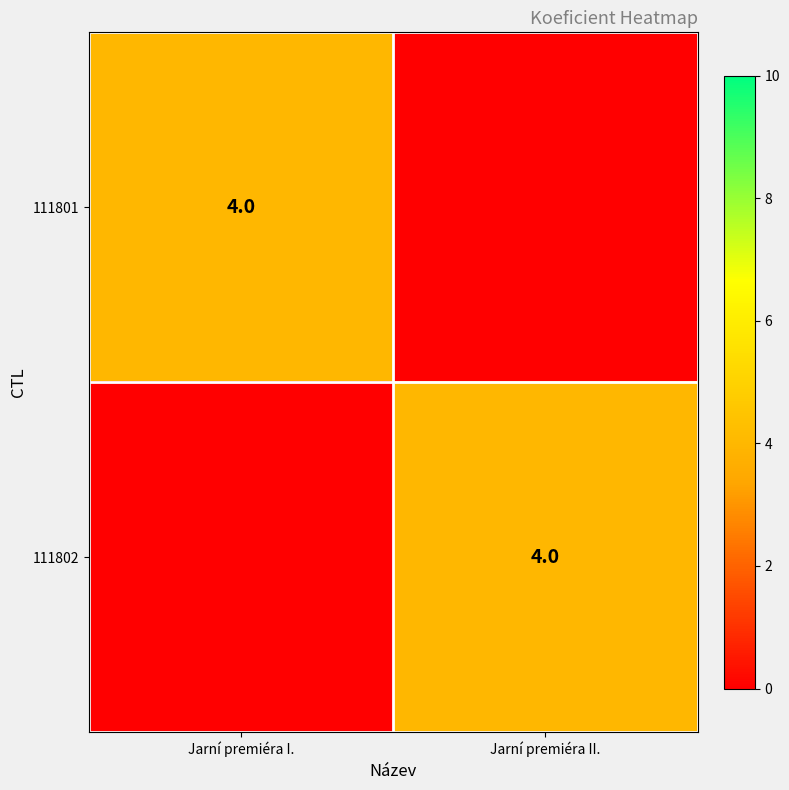

The value of 111801 at Jarní premiéra I. is 4. True or false?

True